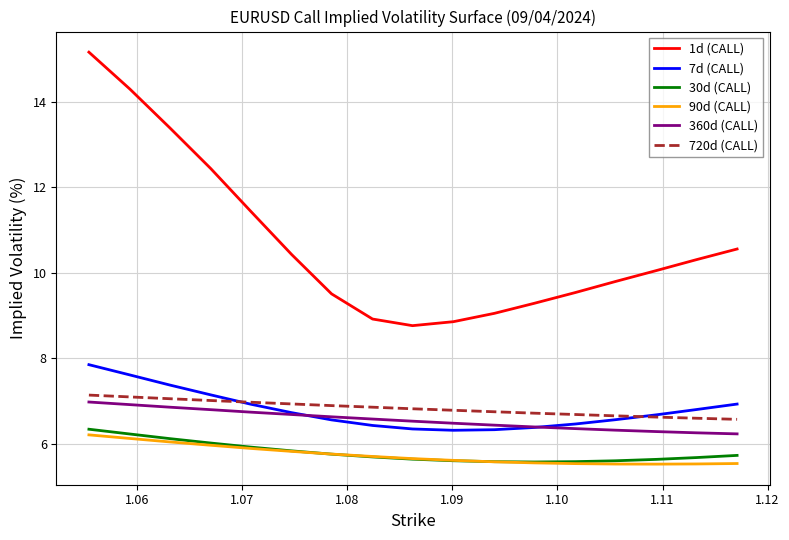

What is the minimum value for 7d (CALL)?

6.3